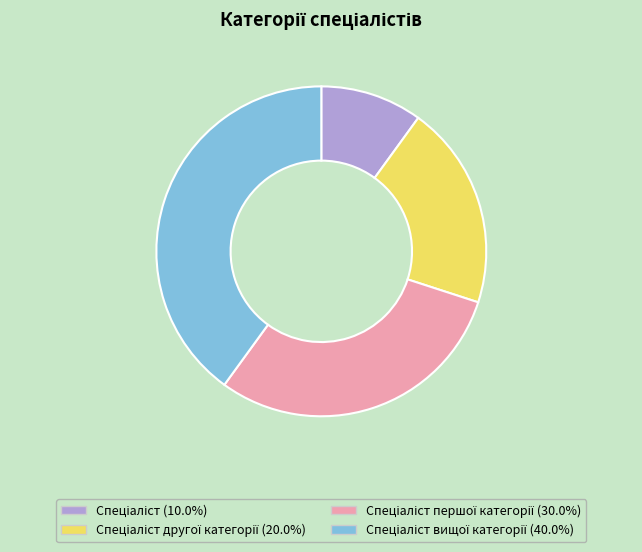

Is there any slice that represents more than half of the pie?

No